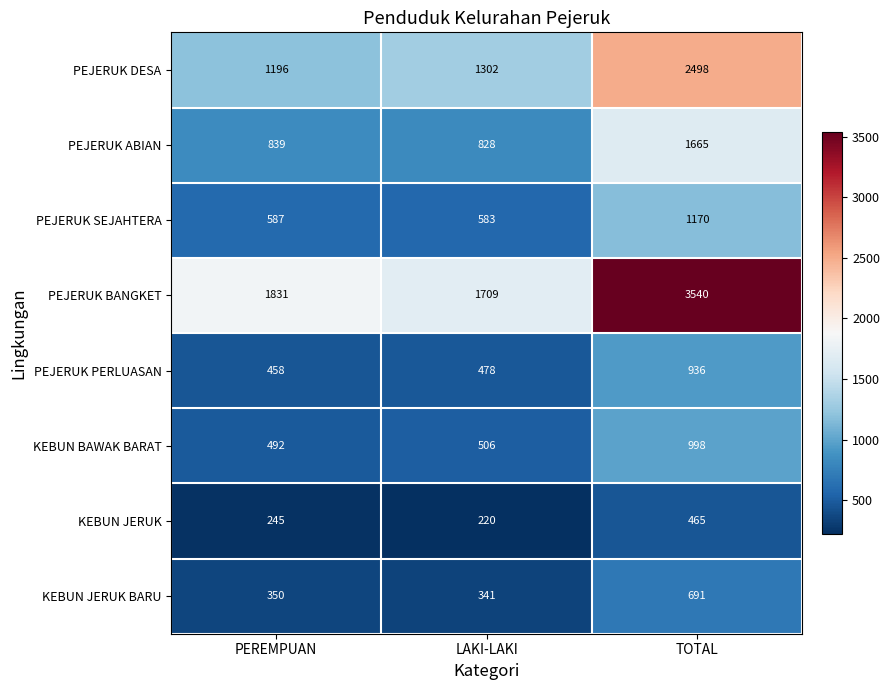

At how many categories does at least one series exceed 1242?

3